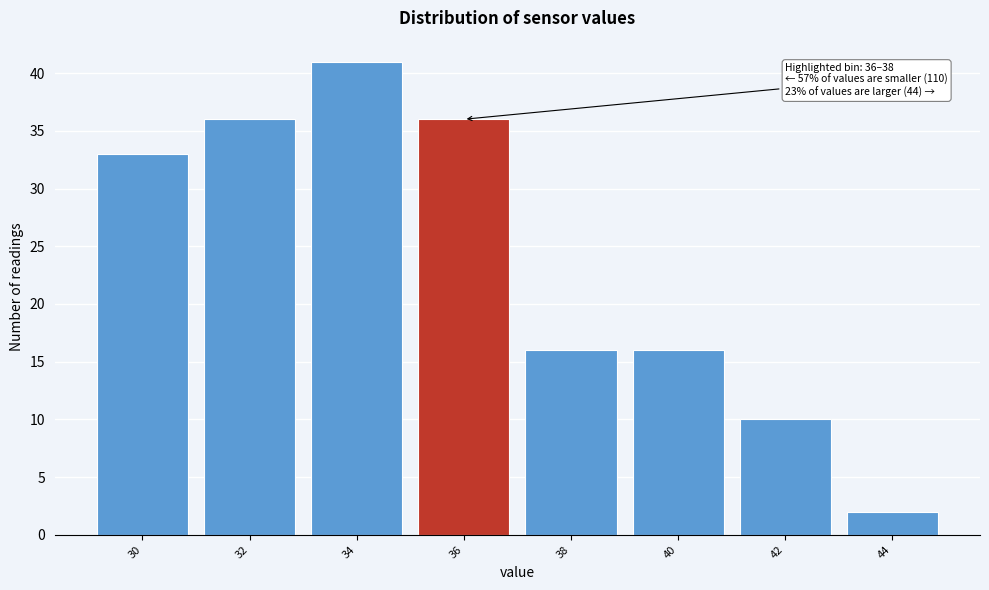

Reading left to right, extract all data points from this chart.

30=33	32=36	34=41	36=36	38=16	40=16	42=10	44=2